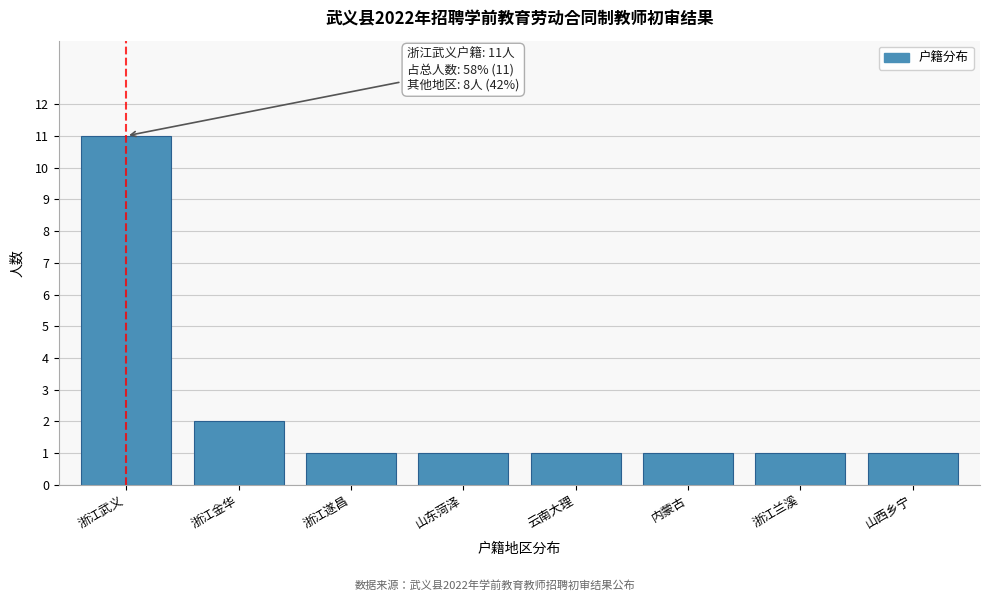

Reading right to left, transcribe all the data shown in this chart.

1	1	1	1	1	1	2	11